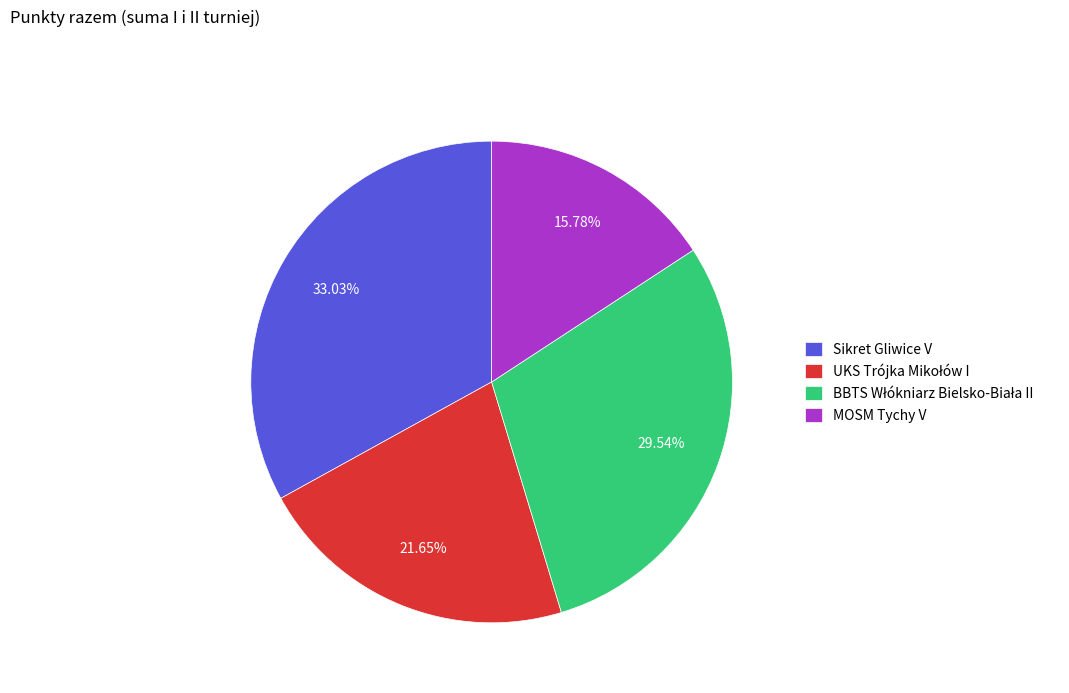

What is the largest slice in the pie chart?

Sikret Gliwice V